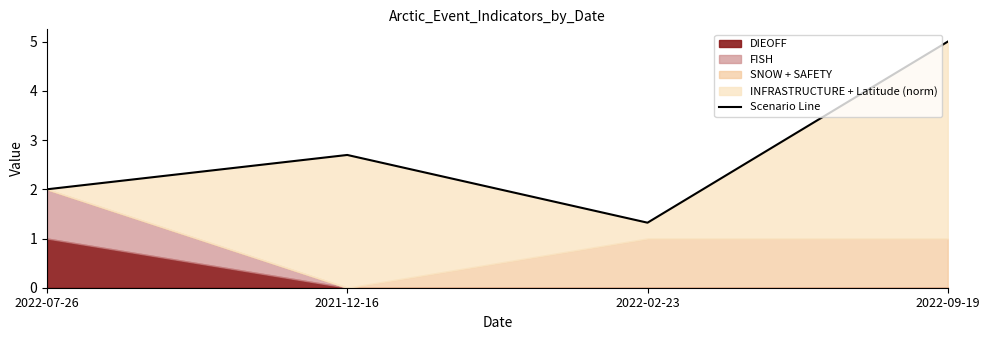

How many lines are shown in the chart?

1